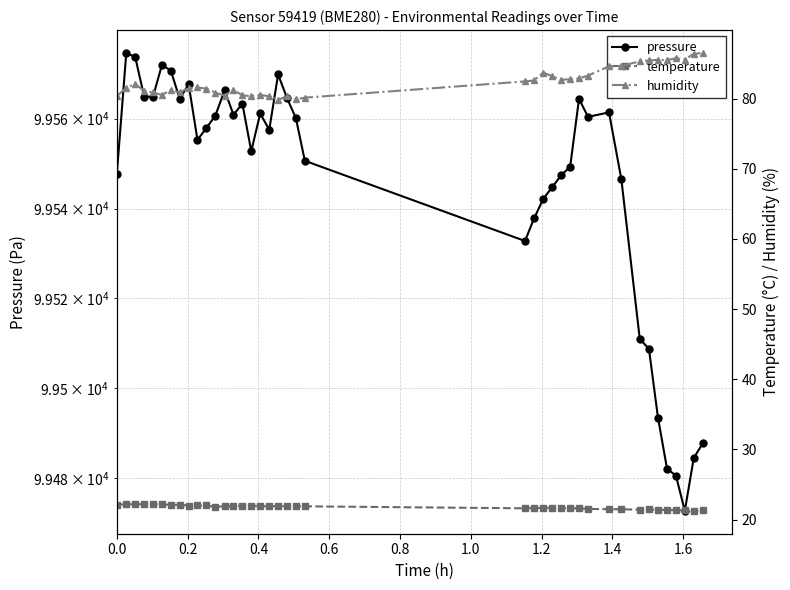

Does the chart have visible grid lines?

Yes